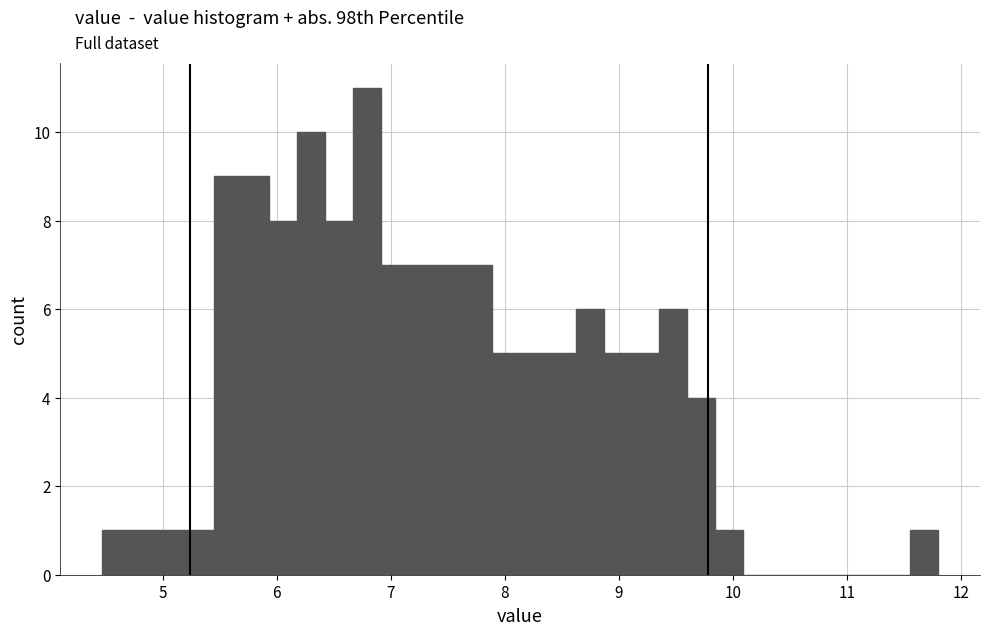

Around what value on the x-axis is the tallest bar? Give the approximate position of its centre, as read against the axis.

6.8